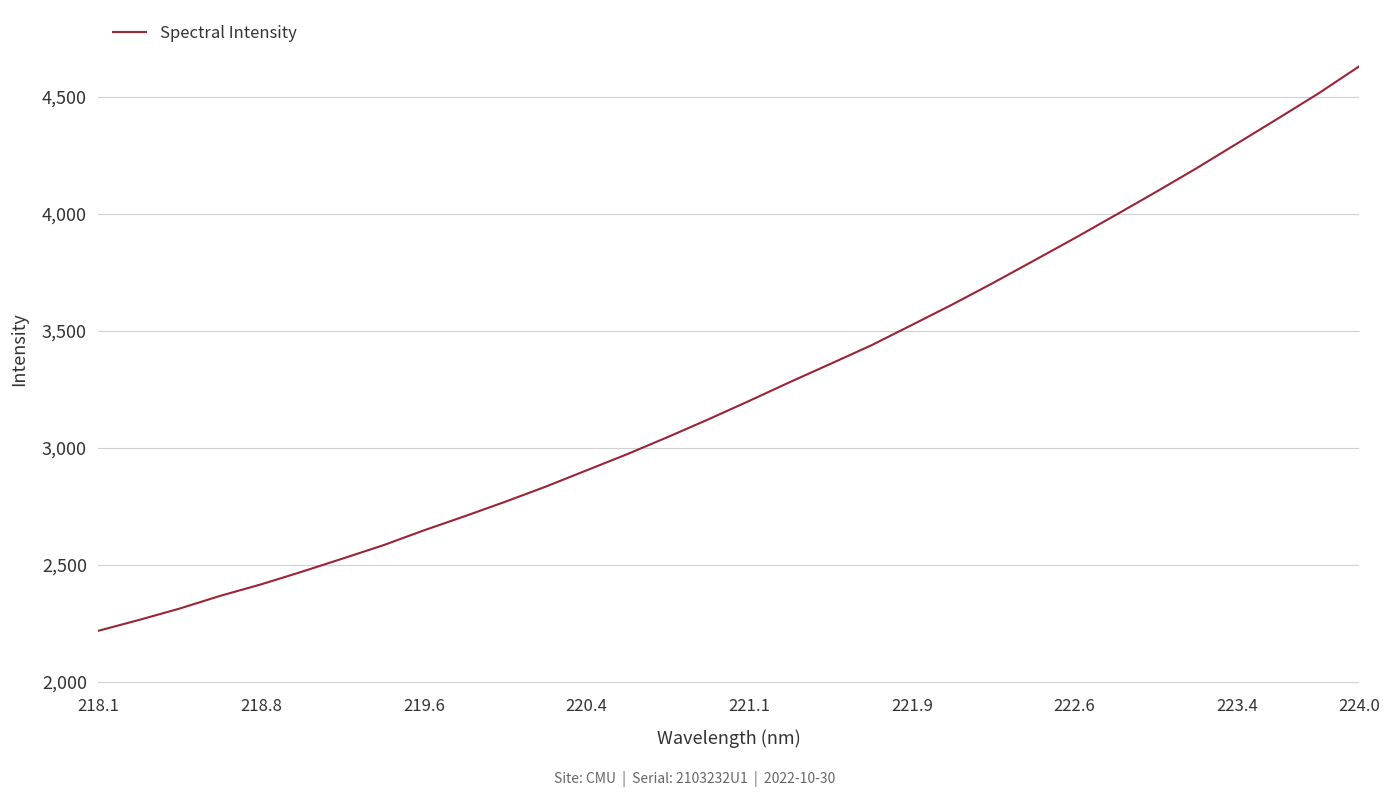

What is the greatest value displayed?

4630.2